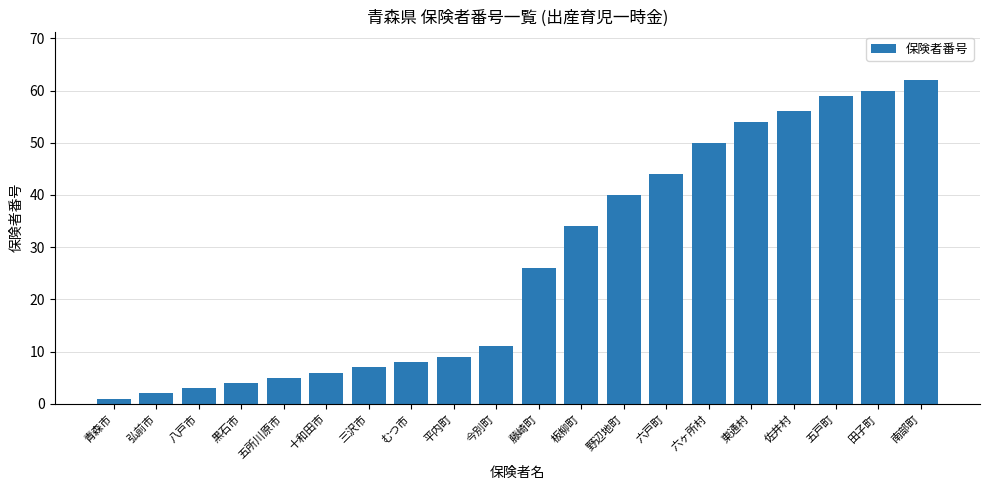

Reading left to right, extract all data points from this chart.

1	2	3	4	5	6	7	8	9	11	26	34	40	44	50	54	56	59	60	62